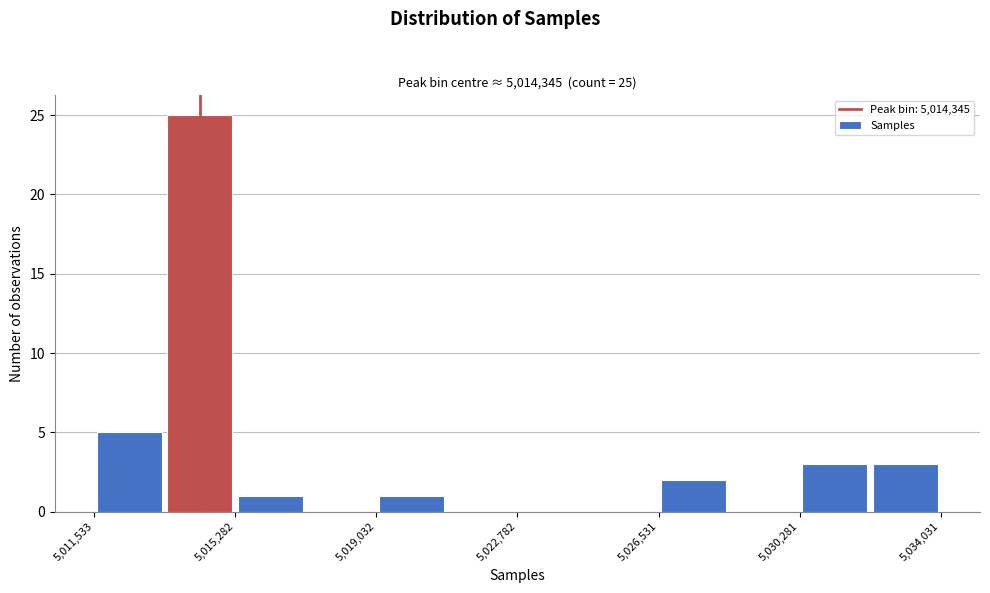

Around what value on the x-axis is the tallest bar? Give the approximate position of its centre, as read against the axis.

5014500